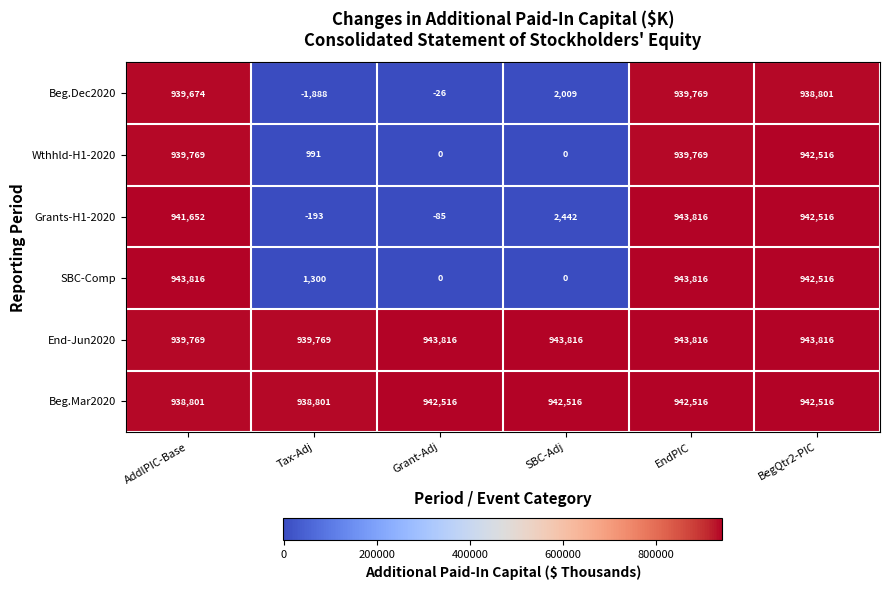

What is the sum of all Beg.Dec2020 values?

2818339